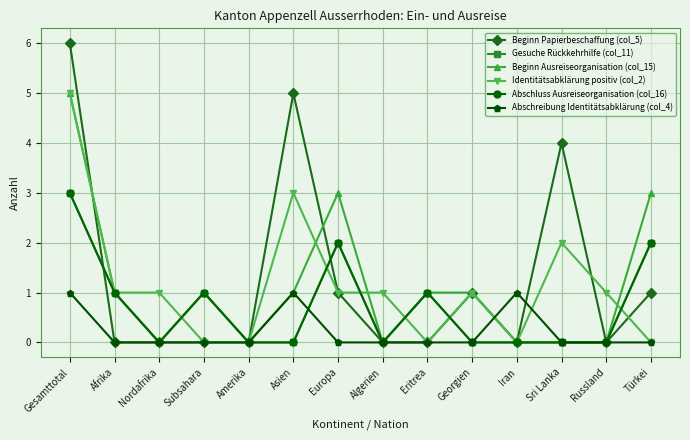

List the labels in order of Beginn Papierbeschaffung (col_5) value, largest first.

Gesamttotal, Asien, Sri Lanka, Europa, Georgien, Türkei, Afrika, Nordafrika, Subsahara, Amerika, Algerien, Eritrea, Iran, Russland